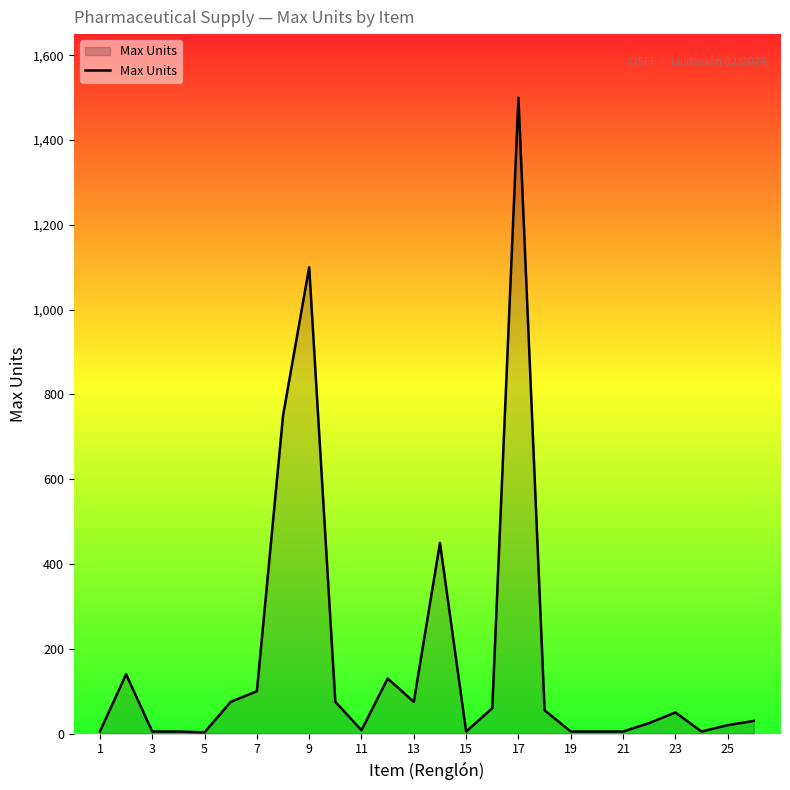

What is the minimum value shown in the chart?

3